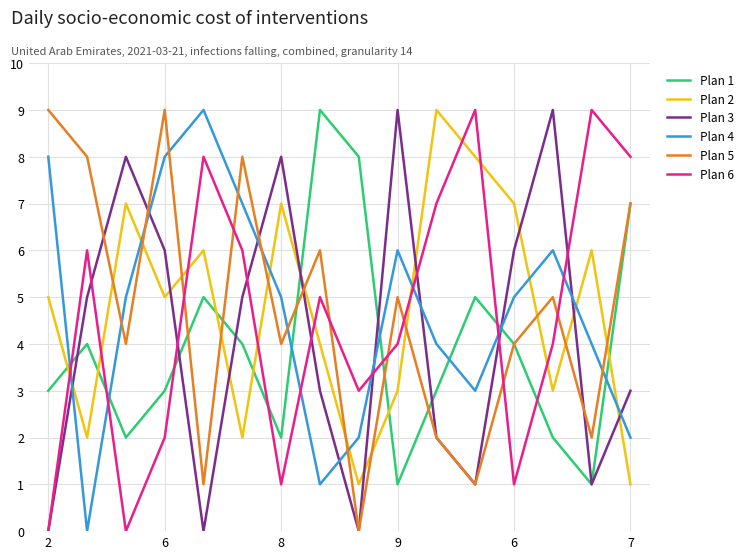

What is the maximum value shown in the chart?

9